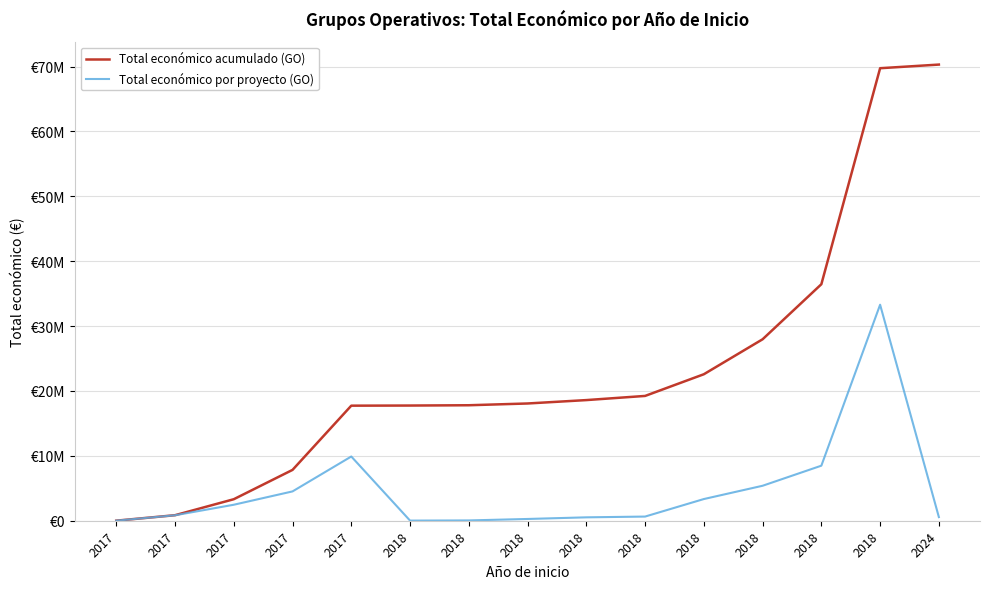

At which category is the sum across all series the highest?

2018